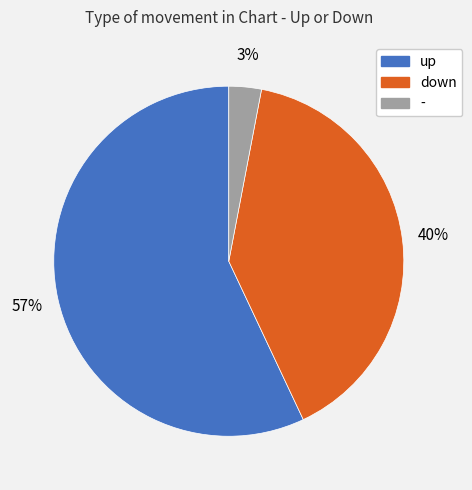

The - slice represents 9% of the pie. True or false?

False